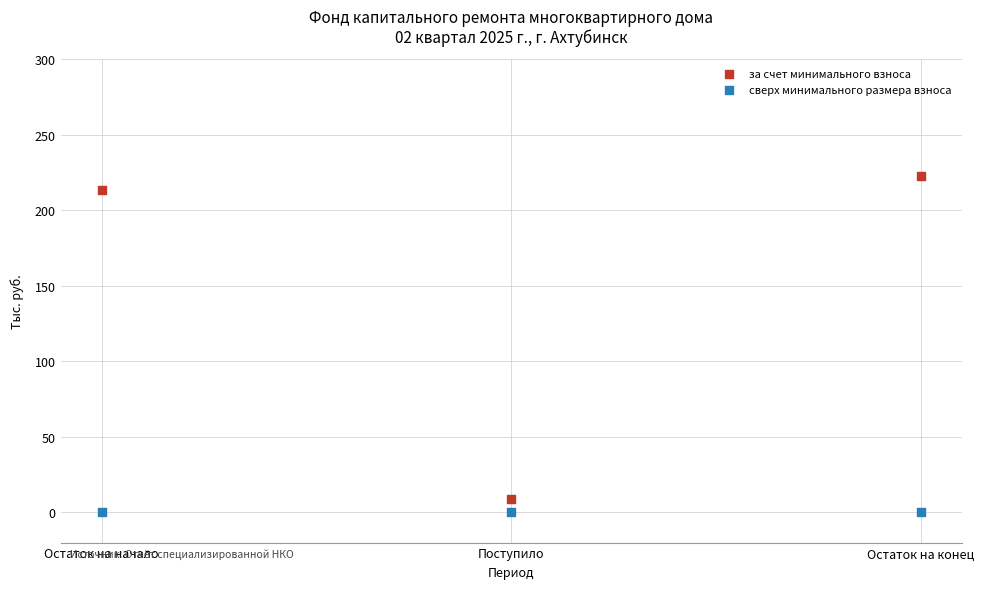

In the за счет минимального взноса series, what Y value is closest to 115?

213.4